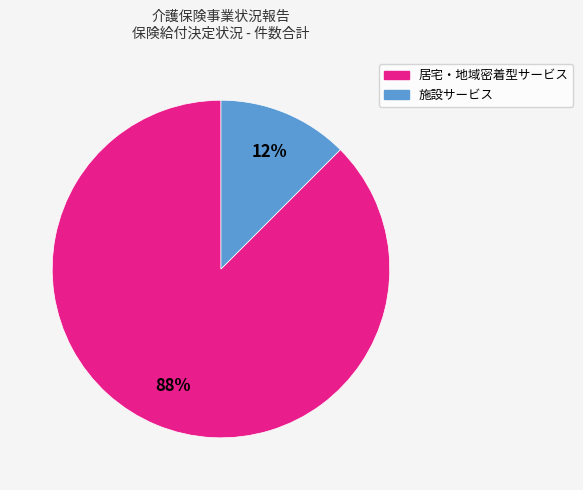

Is there any slice that represents more than half of the pie?

Yes